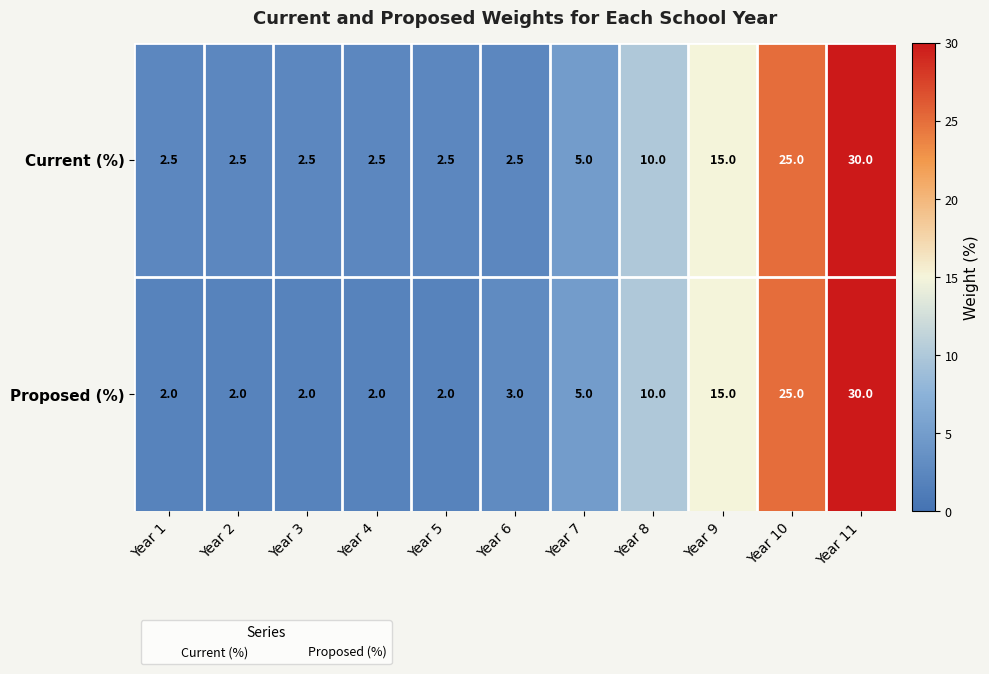

How many data points does each series have?

11